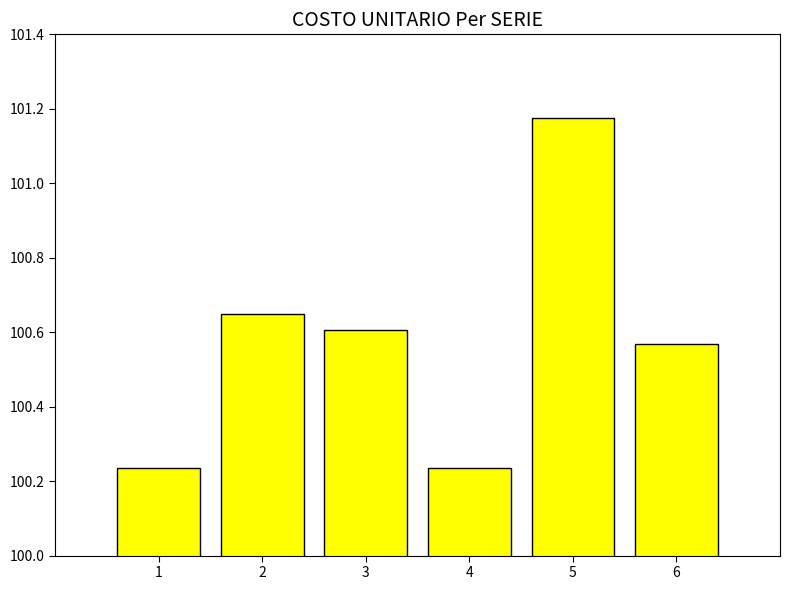

Which label corresponds to the largest value in the chart?

5